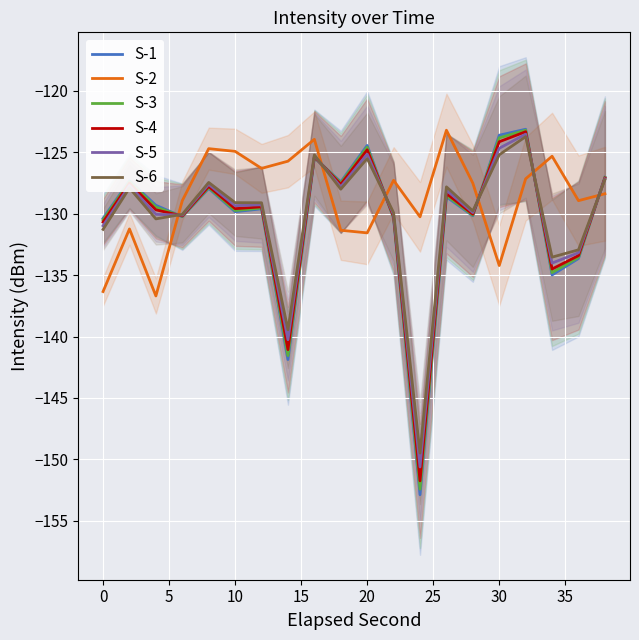

How many interior local valleys does the S-5 series have?

7